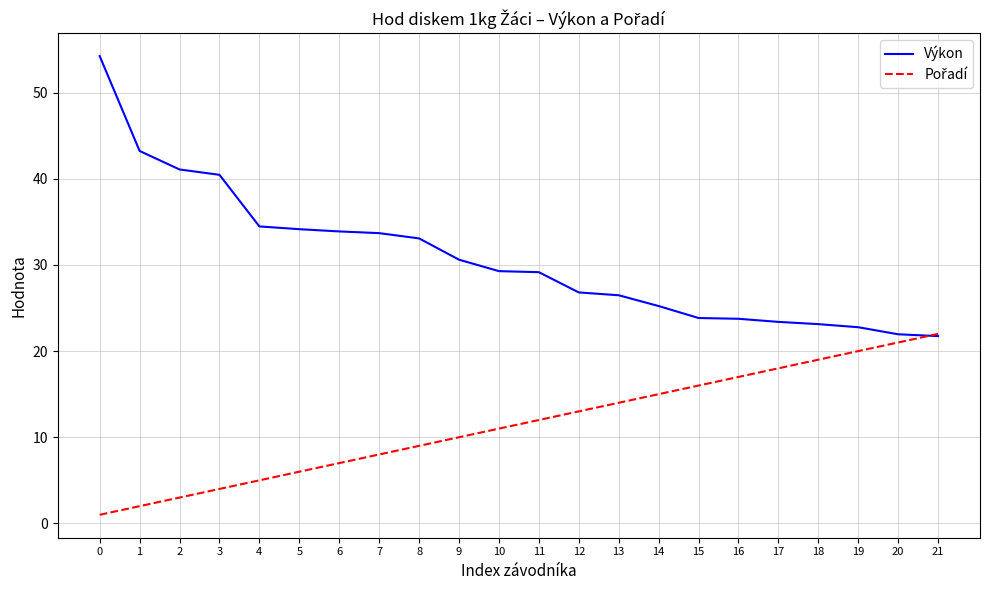

Which series has the largest total across all categories?

Výkon